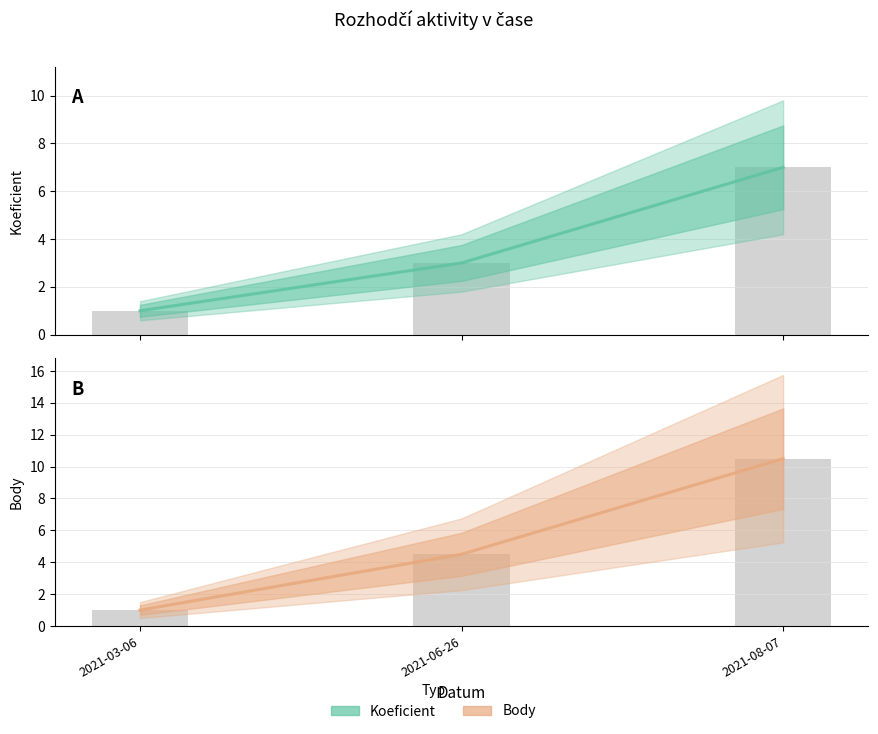

Reading left to right, list all the values displayed in this chart.

Koeficient: 1.0	3.0	7.0
Body: 1.0	4.5	10.5